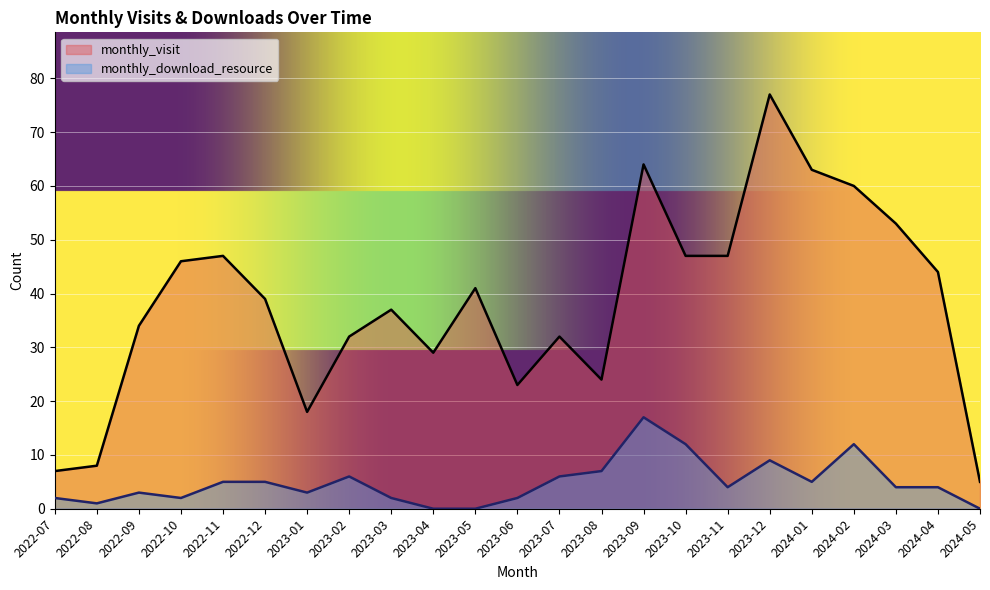

Which series has the widest spread of values?

monthly_visit